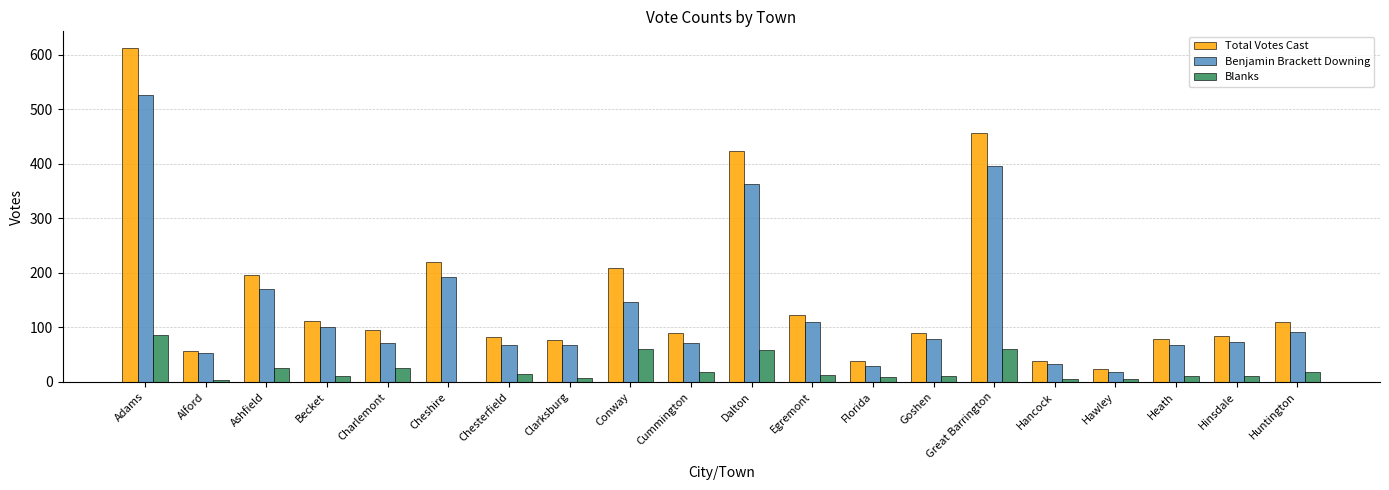

Does the chart contain stacked bars?

No